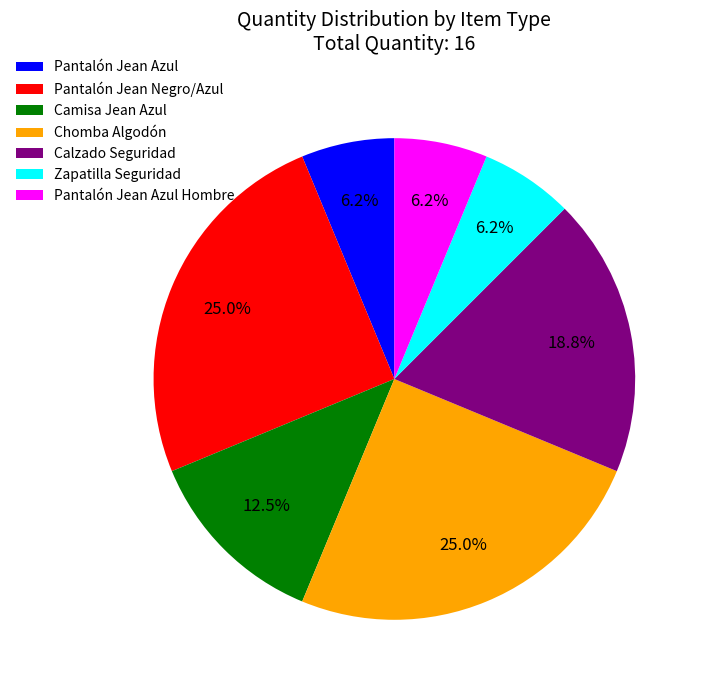

To the nearest percent, what is the combined percentage of Zapatilla Seguridad and Camisa Jean Azul?

19%